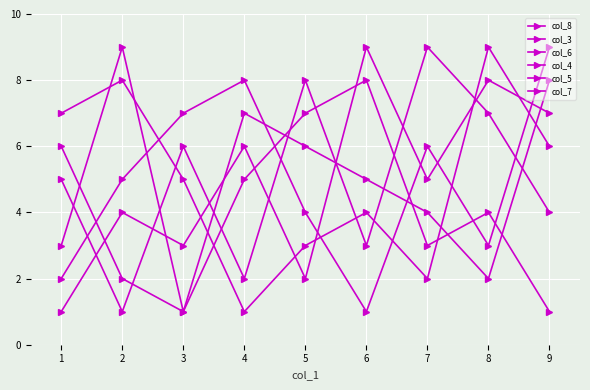

True or false: col_4 has more than 2 interior local peaks.

True